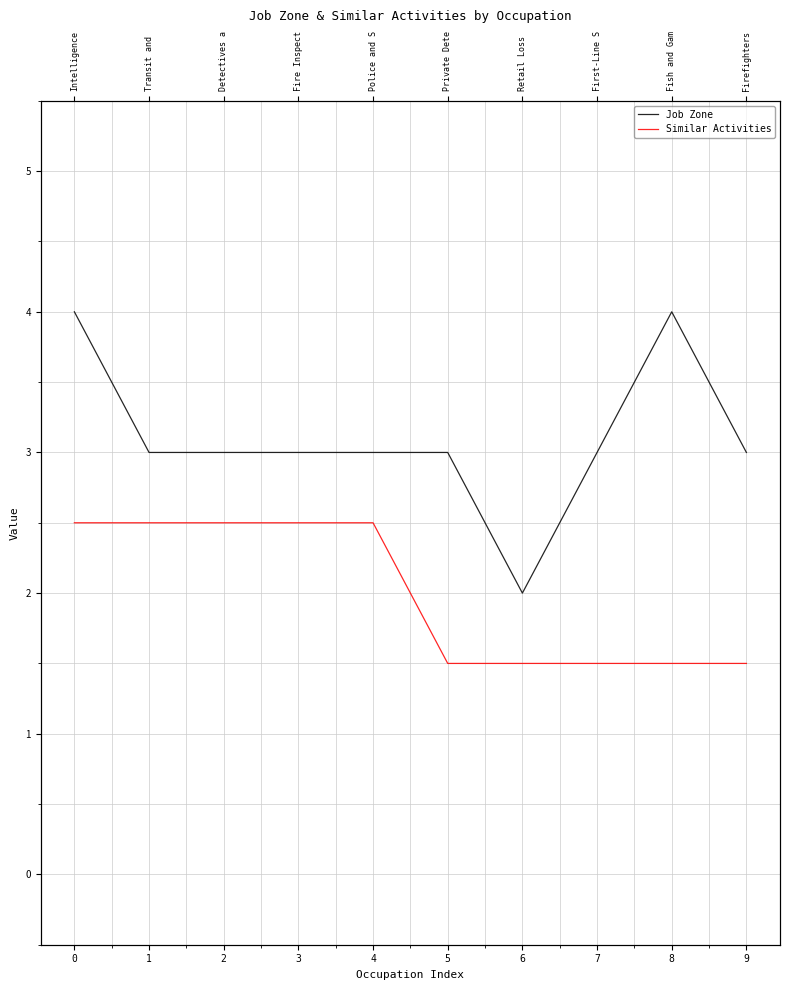

What is the sum of all Similar Activities values?

20.0